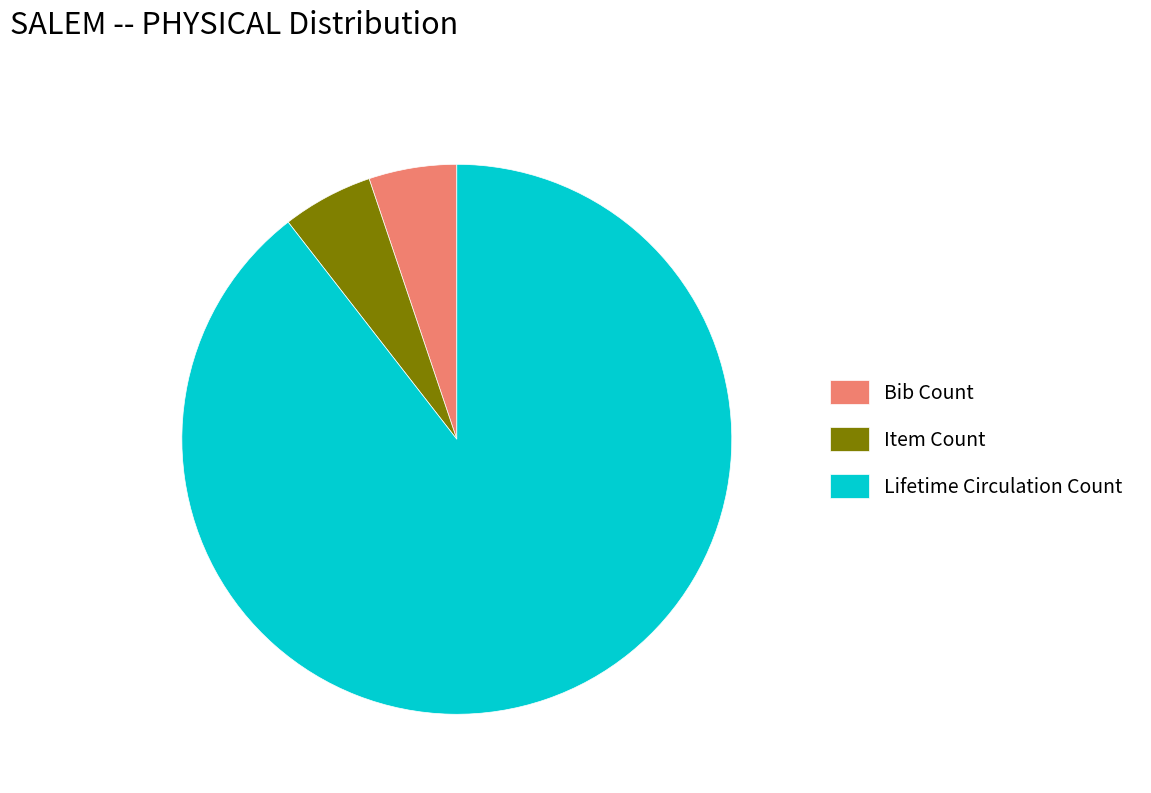

Approximately how many times larger is the value at Lifetime Circulation Count compared to Item Count?

16.8